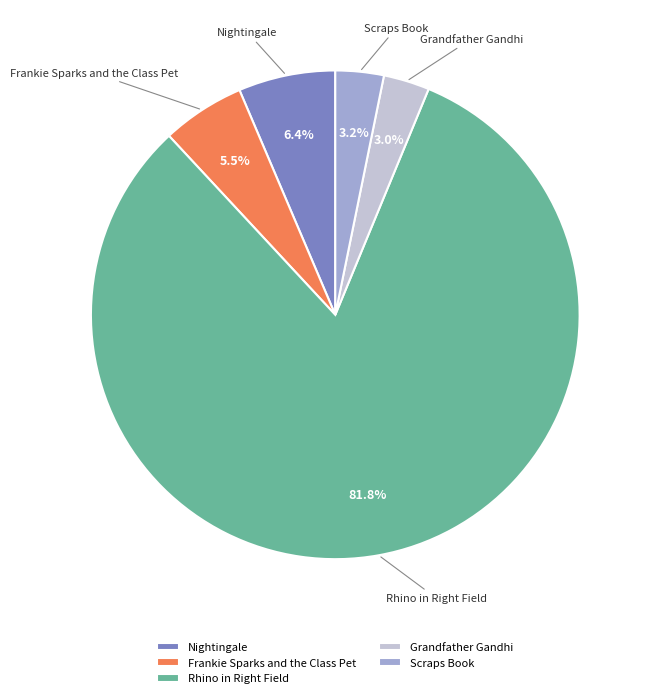

Is Scraps Book the majority of the pie?

No